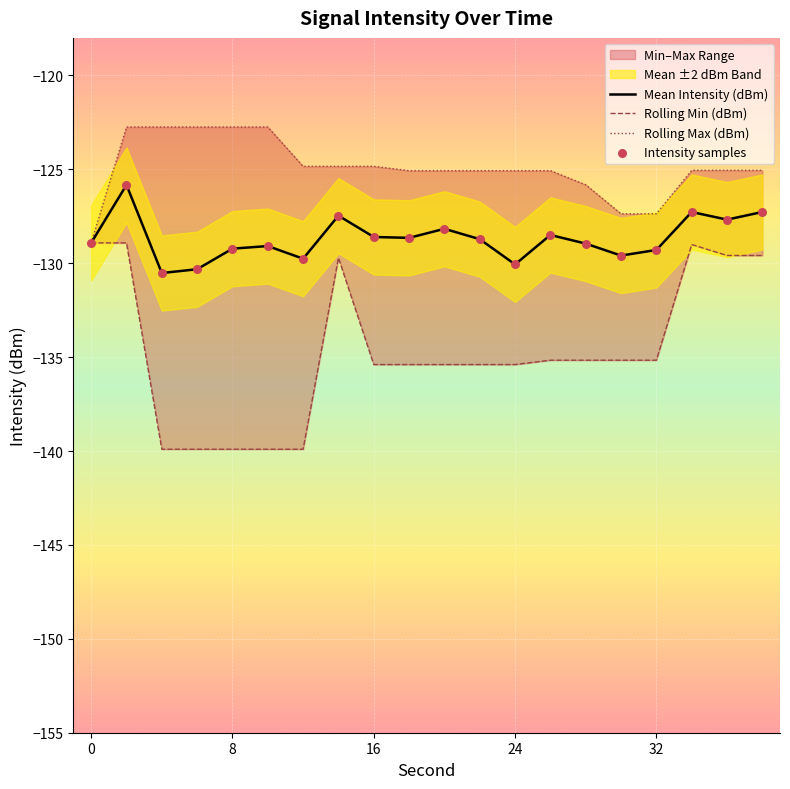

Which series reaches the minimum Y coordinate?

Rolling Min (dBm)